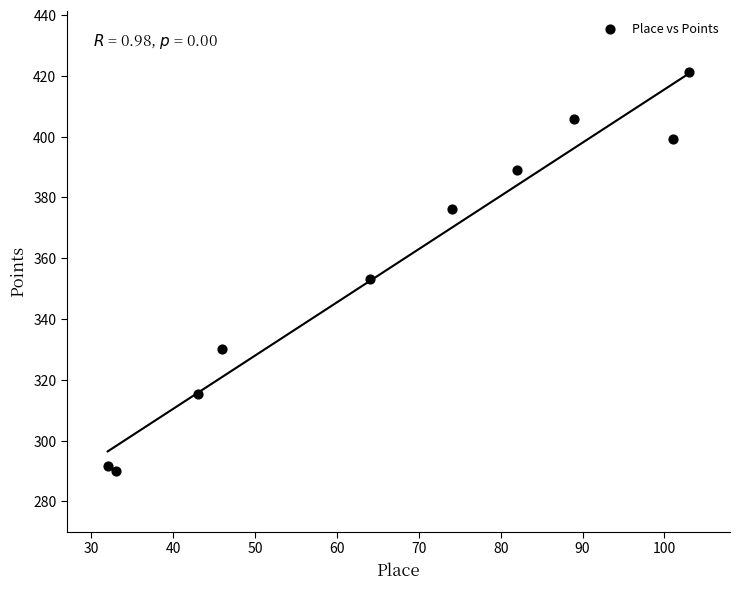

What Y value in the scatter plot is closest to 355?

353.1